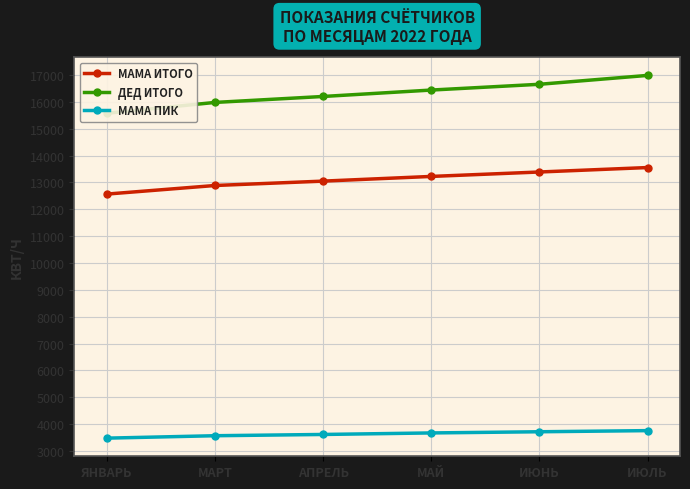

True or false: ДЕД ИТОГО and МАМА ПИК intersect in this chart.

False